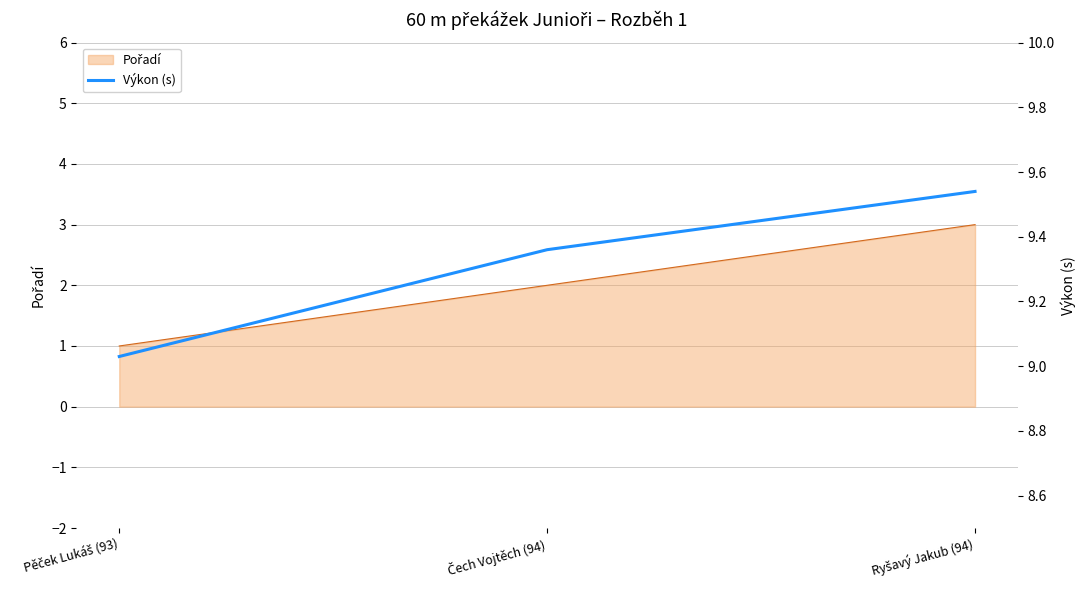

What is the minimum value shown in the chart?

9.0